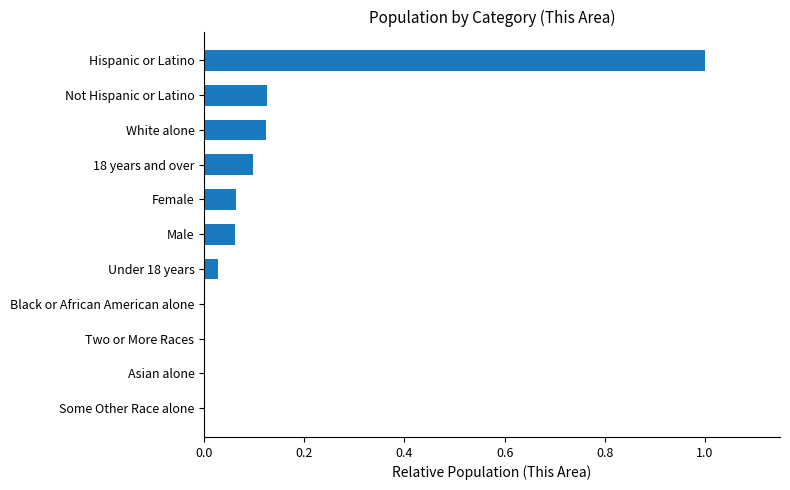

Is it true that the value at White alone is 0.1?

True